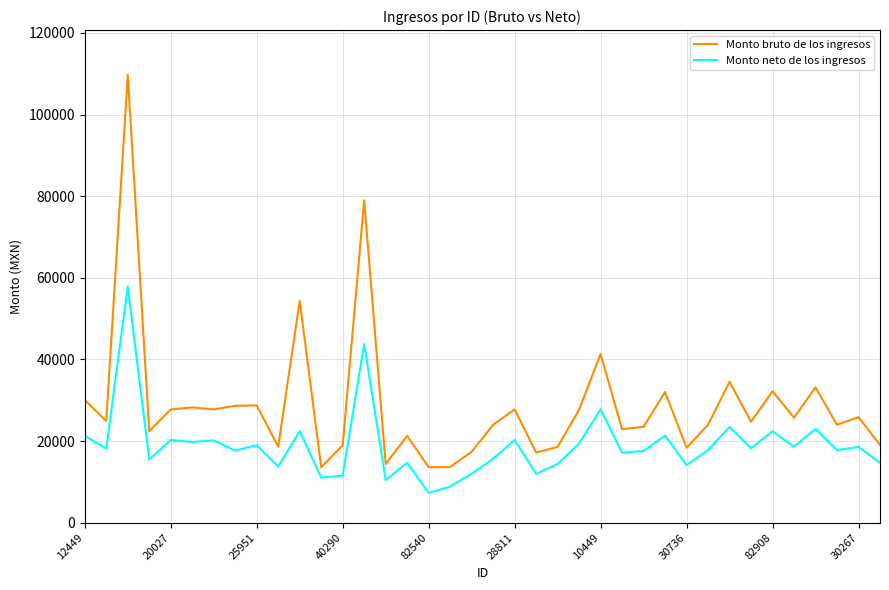

How many categories are shown in the chart?

38